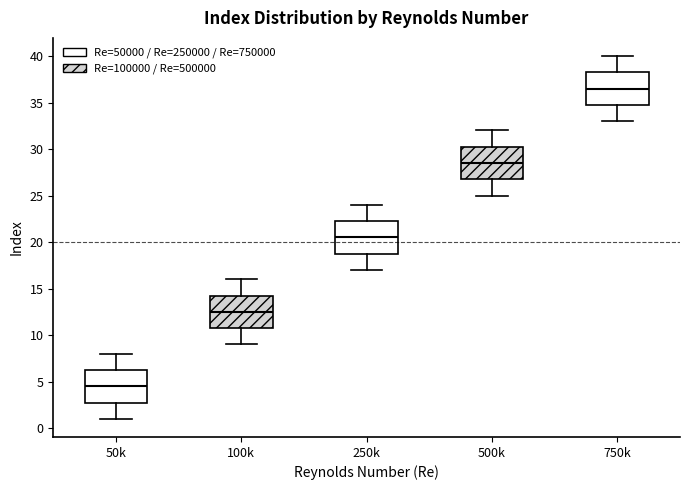

Where does the upper whisker of the box for 50k end on the y-axis? The values are not printed on the chart, so give them approximately, as read against the axis.

8.0